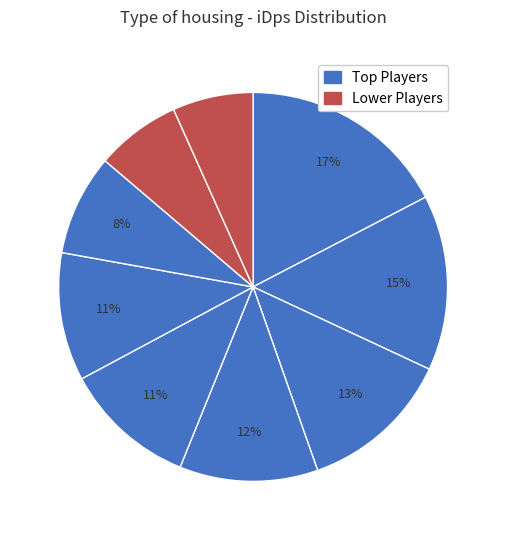

How many slices are in this pie chart?

9